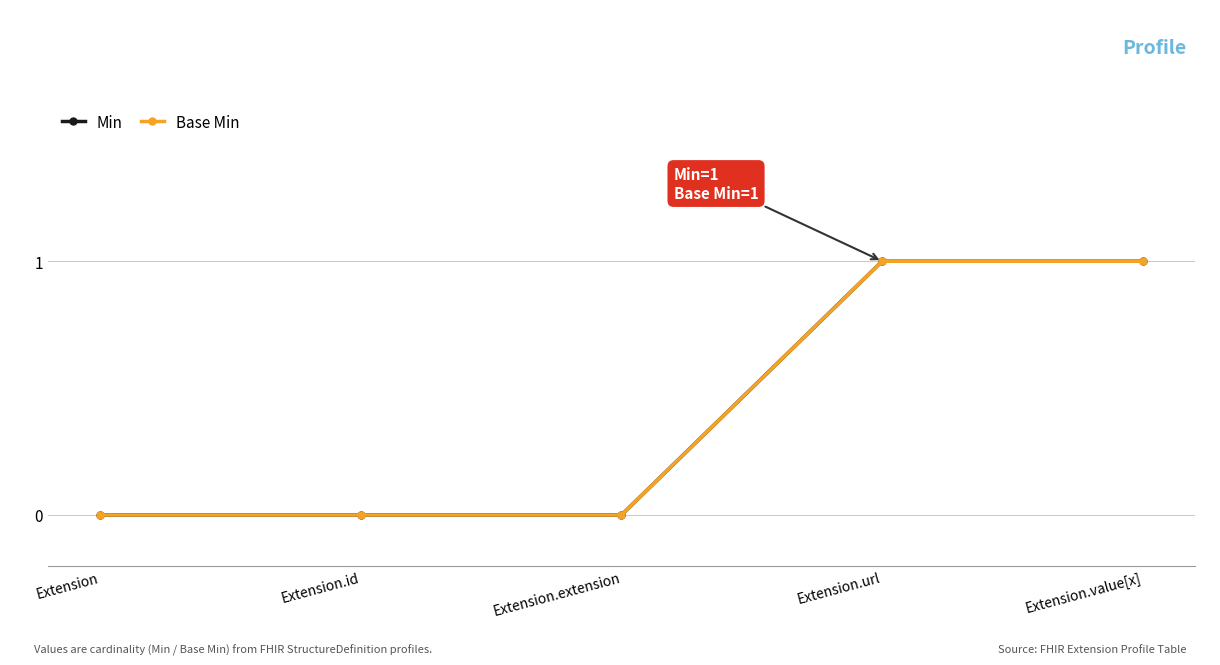

True or false: Base Min and Min cross at least once.

False